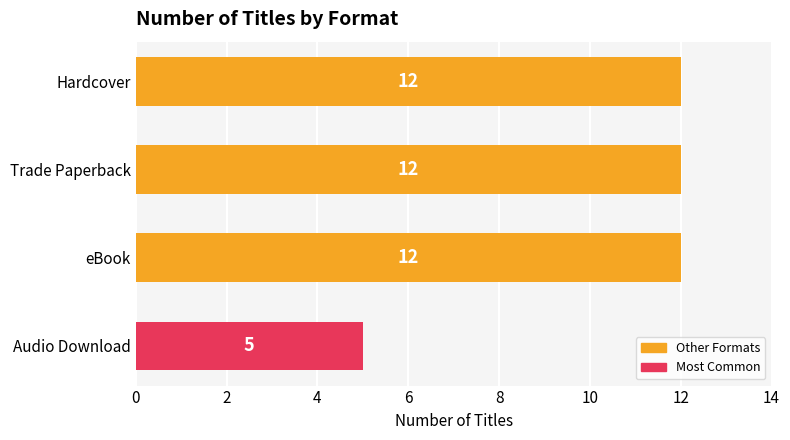

What is the smallest value displayed?

5